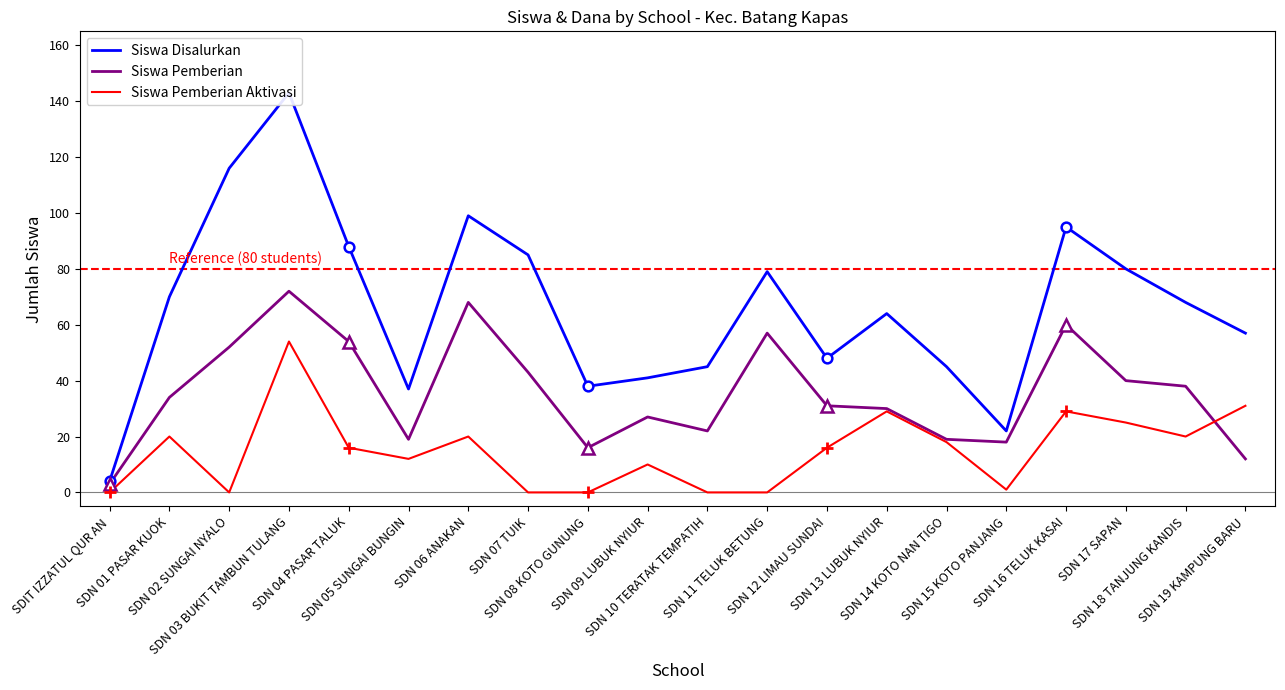

What is the spread (max minus min) of values at SDN 01 PASAR KUOK?

50